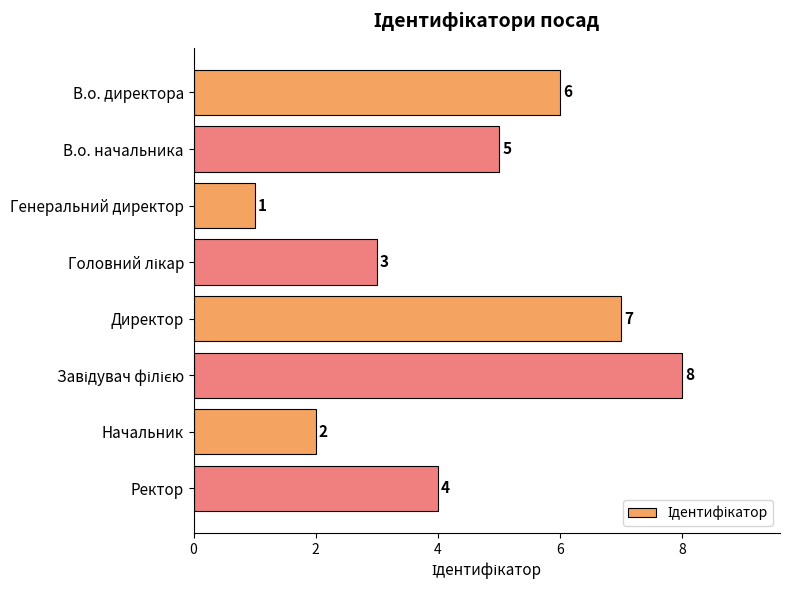

What is the sum of all values?

36